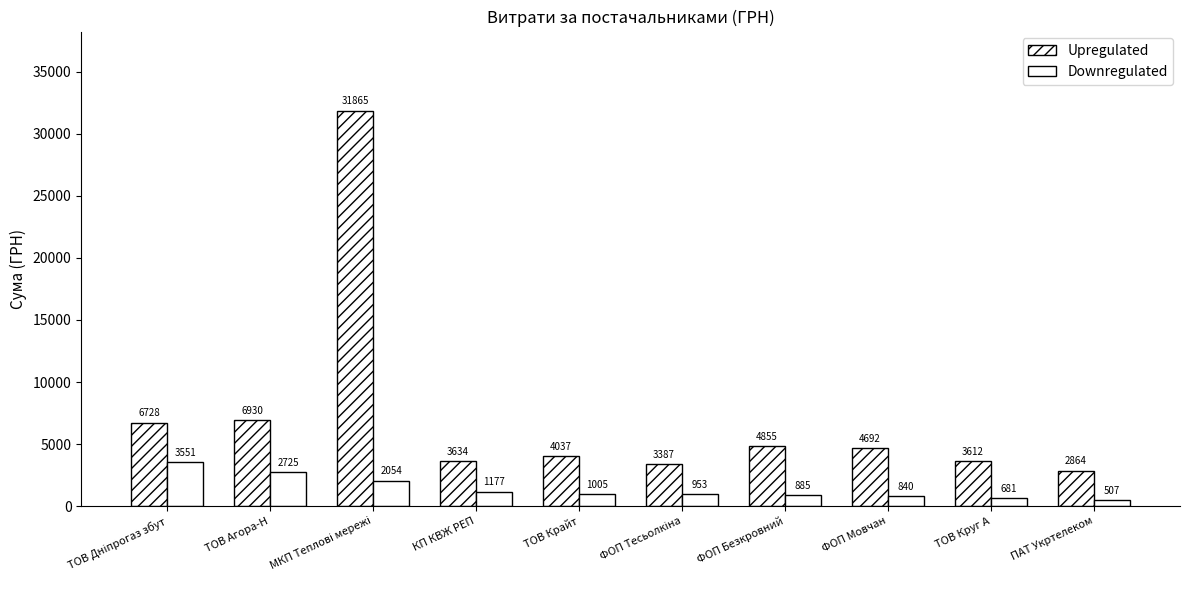

Does the chart contain stacked bars?

No